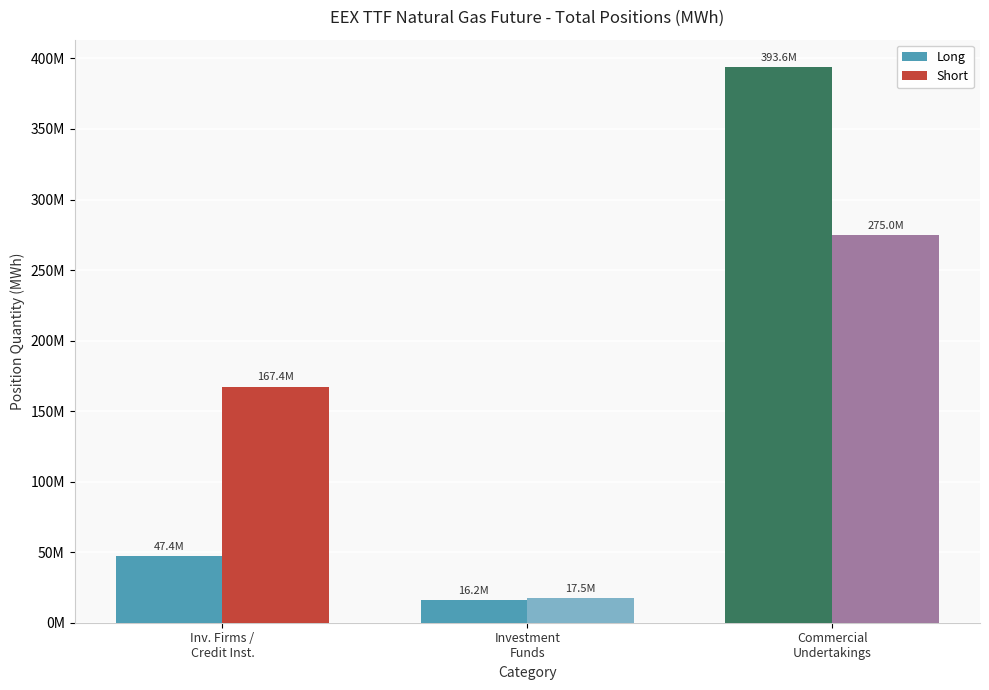

Reading right to left, extract all data points from this chart.

Long: Commercial
Undertakings=393635957	Investment
Funds=16223468	Inv. Firms /
Credit Inst.=47428282
Short: Commercial
Undertakings=274998021	Investment
Funds=17524971	Inv. Firms /
Credit Inst.=167422273